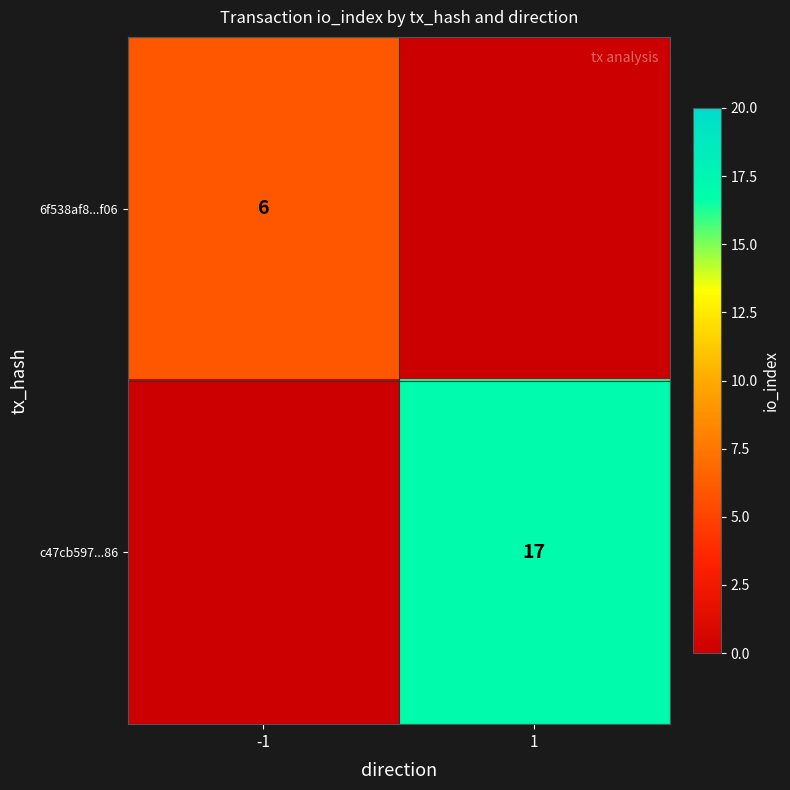

Between -1 and 1, which is larger?

-1